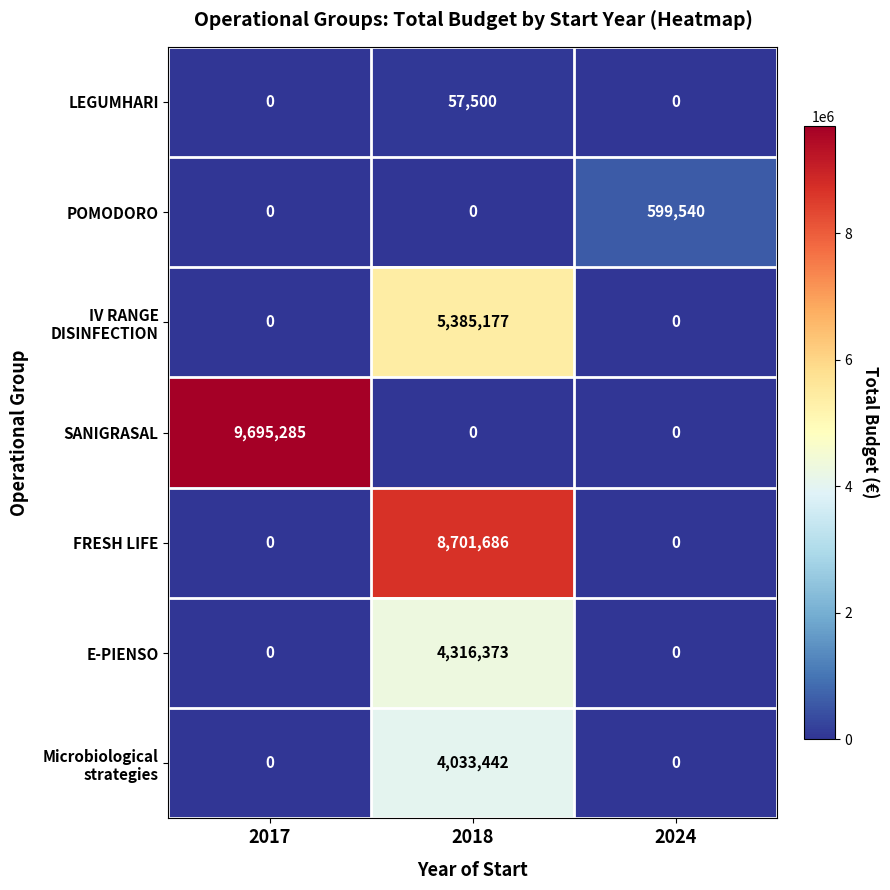

Which category has the highest value across all series?

2017